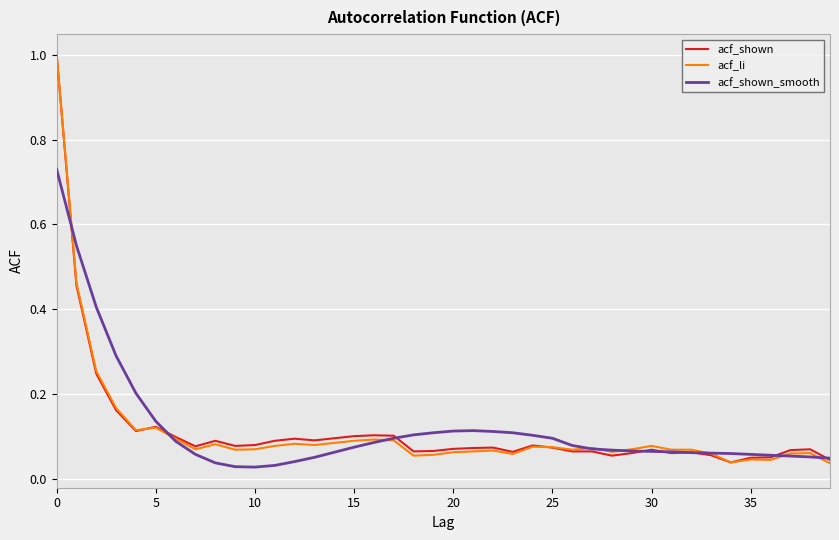

What is the greatest value displayed?

1.0